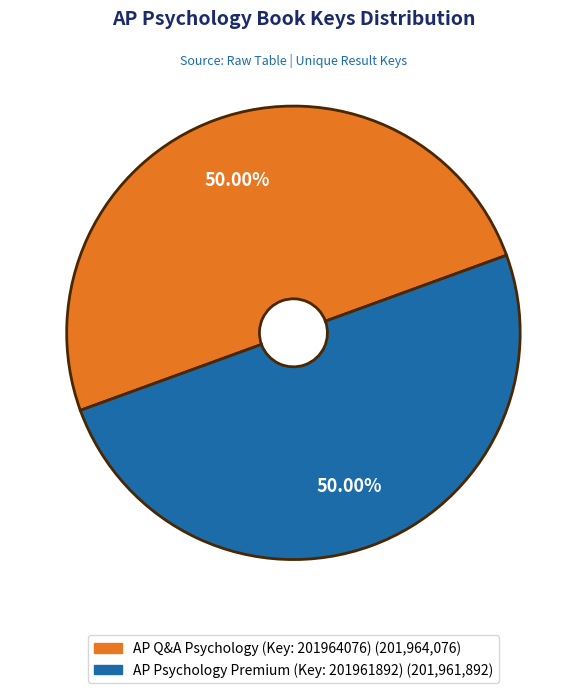

What percentage is the AP Psychology Premium (Key: 201961892) slice, to the nearest percent?

50%